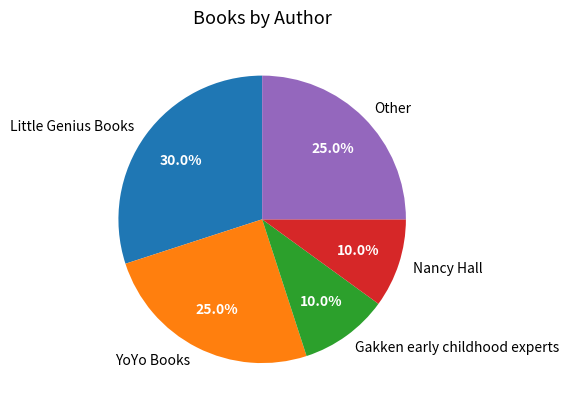

To the nearest percent, what is the average slice percentage?

20%